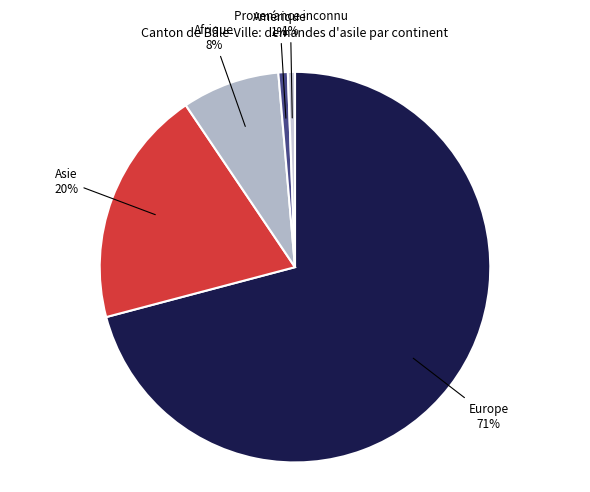

To the nearest percent, what is the average slice percentage?

20%